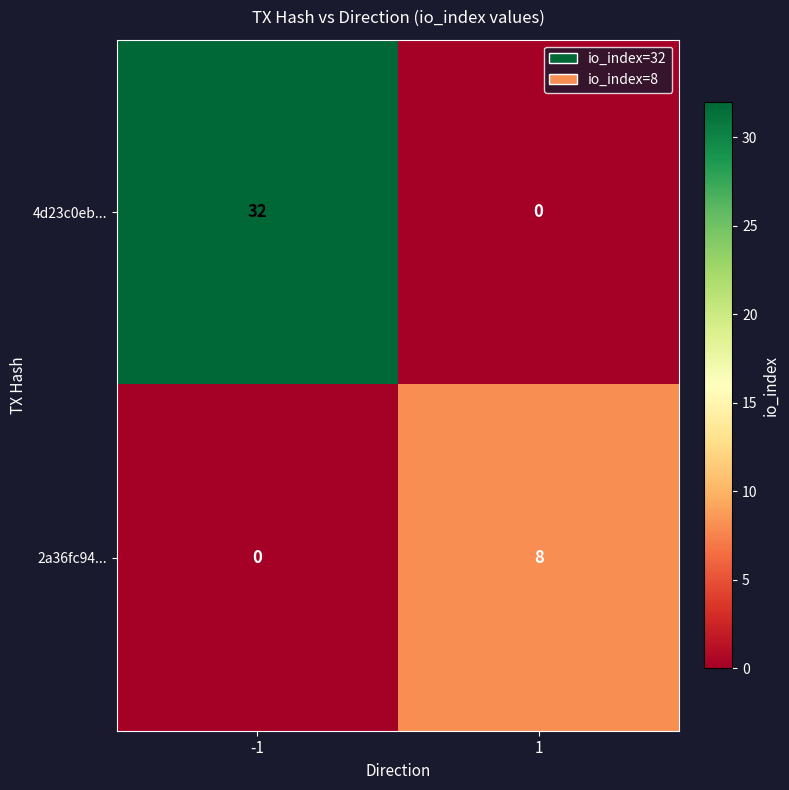

Reading left to right, transcribe all the data shown in this chart.

4d23c0eb...: -1=32	1=0
2a36fc94...: -1=0	1=8